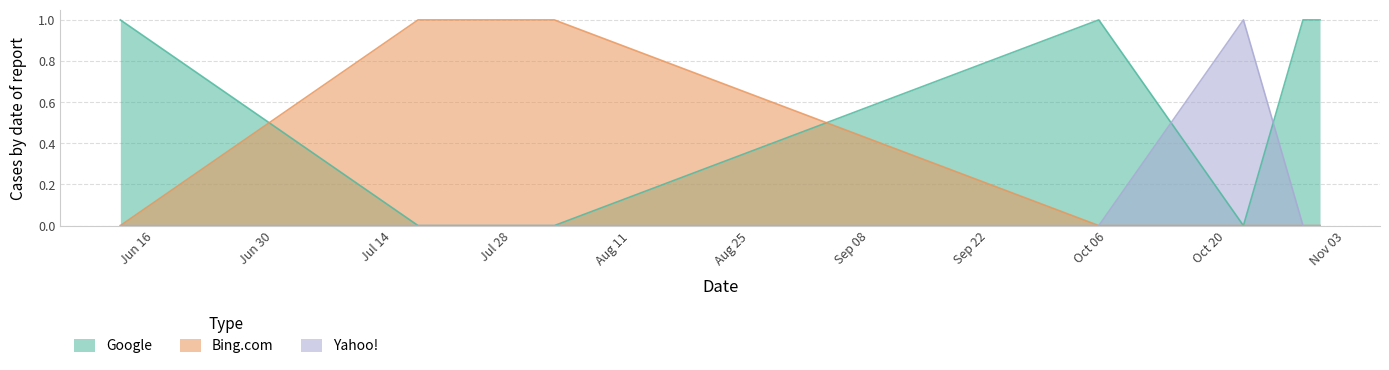

Rank the series by their average value, from highest to lowest.

Google, Bing.com, Yahoo!